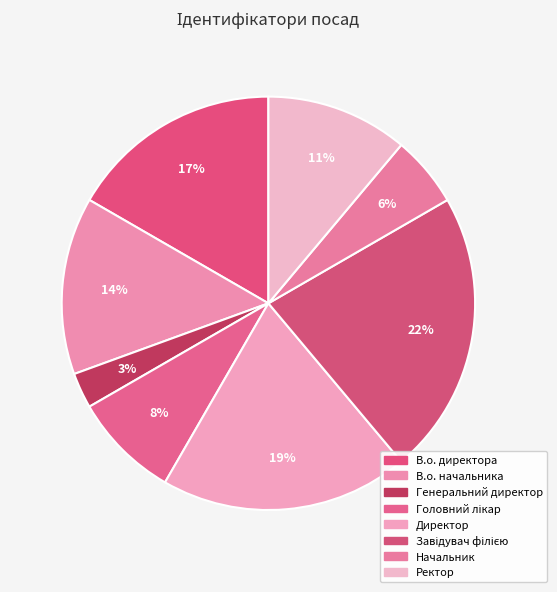

What is the total percentage of Завідувач філією and Начальник?

27.8%